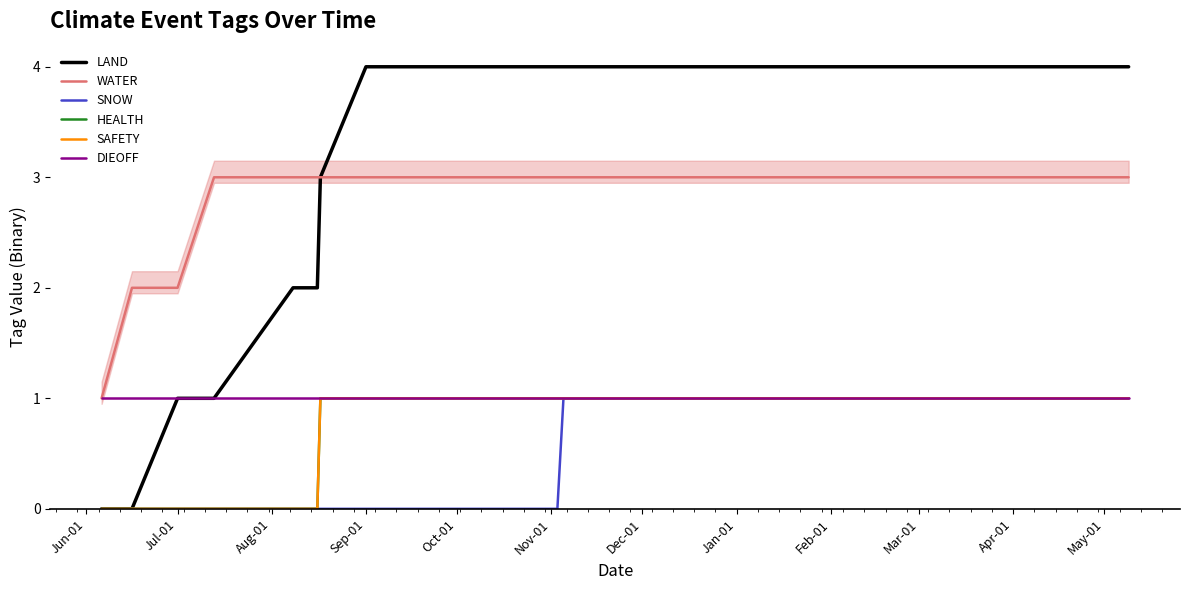

The WATER series shows 3 at Jul-01. True or false?

False